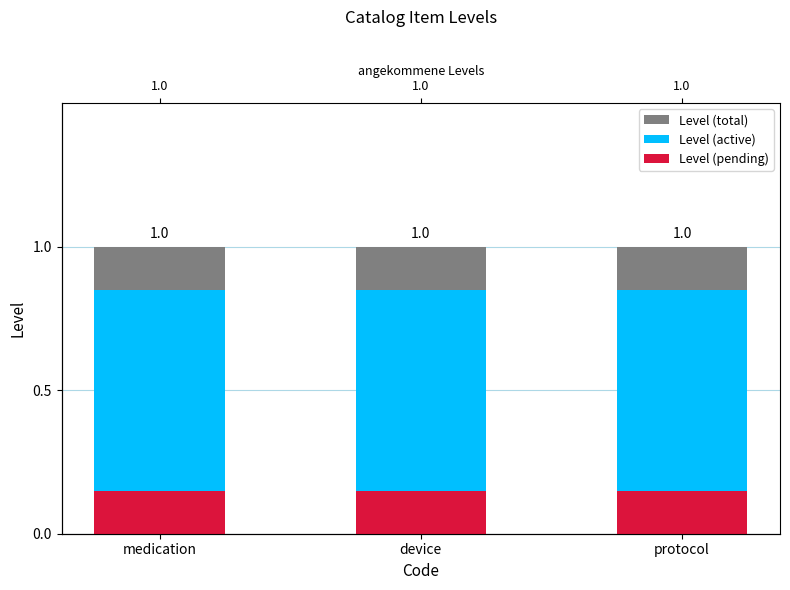

List the labels in order of Level (total) value, largest first.

medication, device, protocol